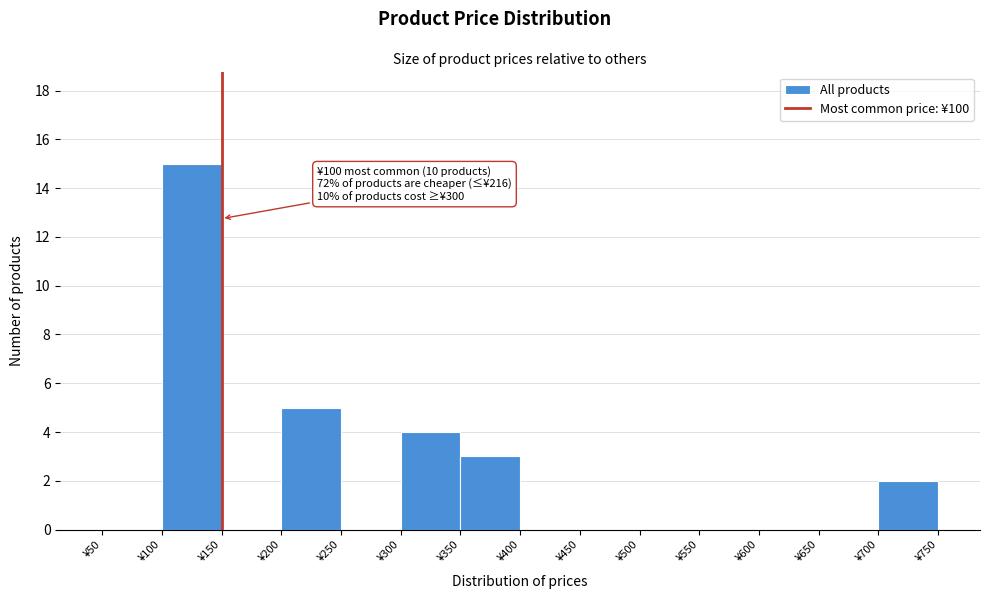

Which range on the x-axis has the tallest bar?

100 to 150